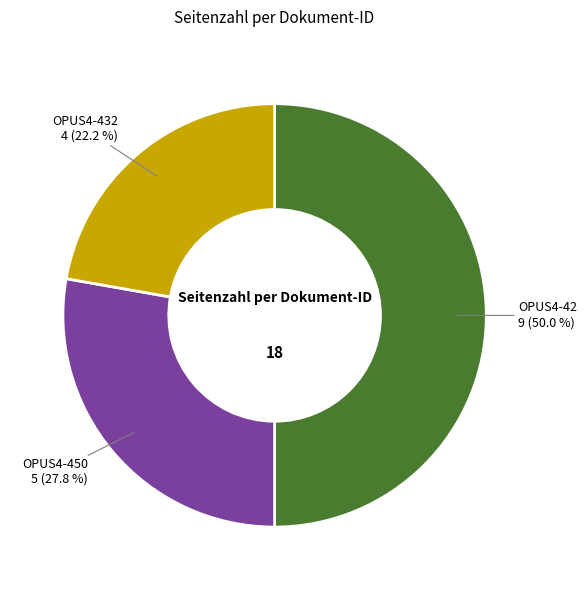

What is the ratio of the value at OPUS4-450 to the value at OPUS4-42?

0.6